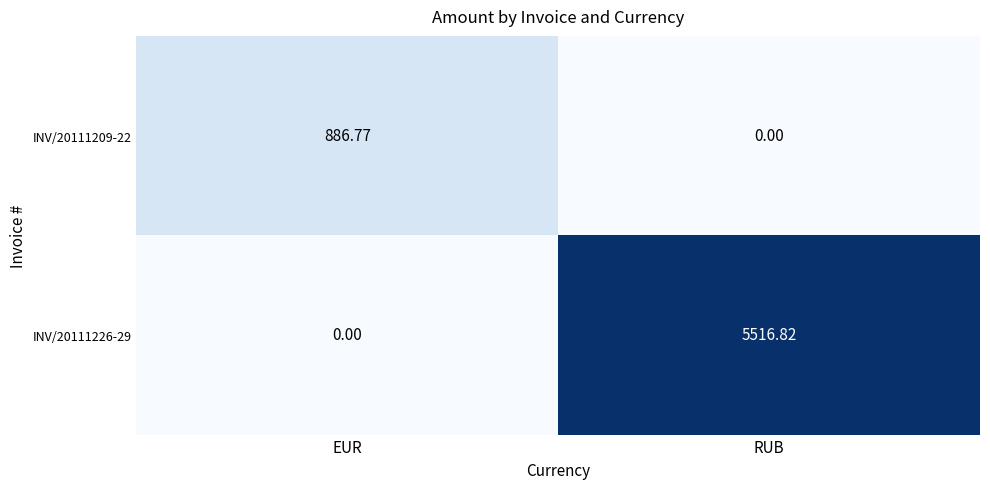

List the labels in order of INV/20111209-22 value, largest first.

EUR, RUB